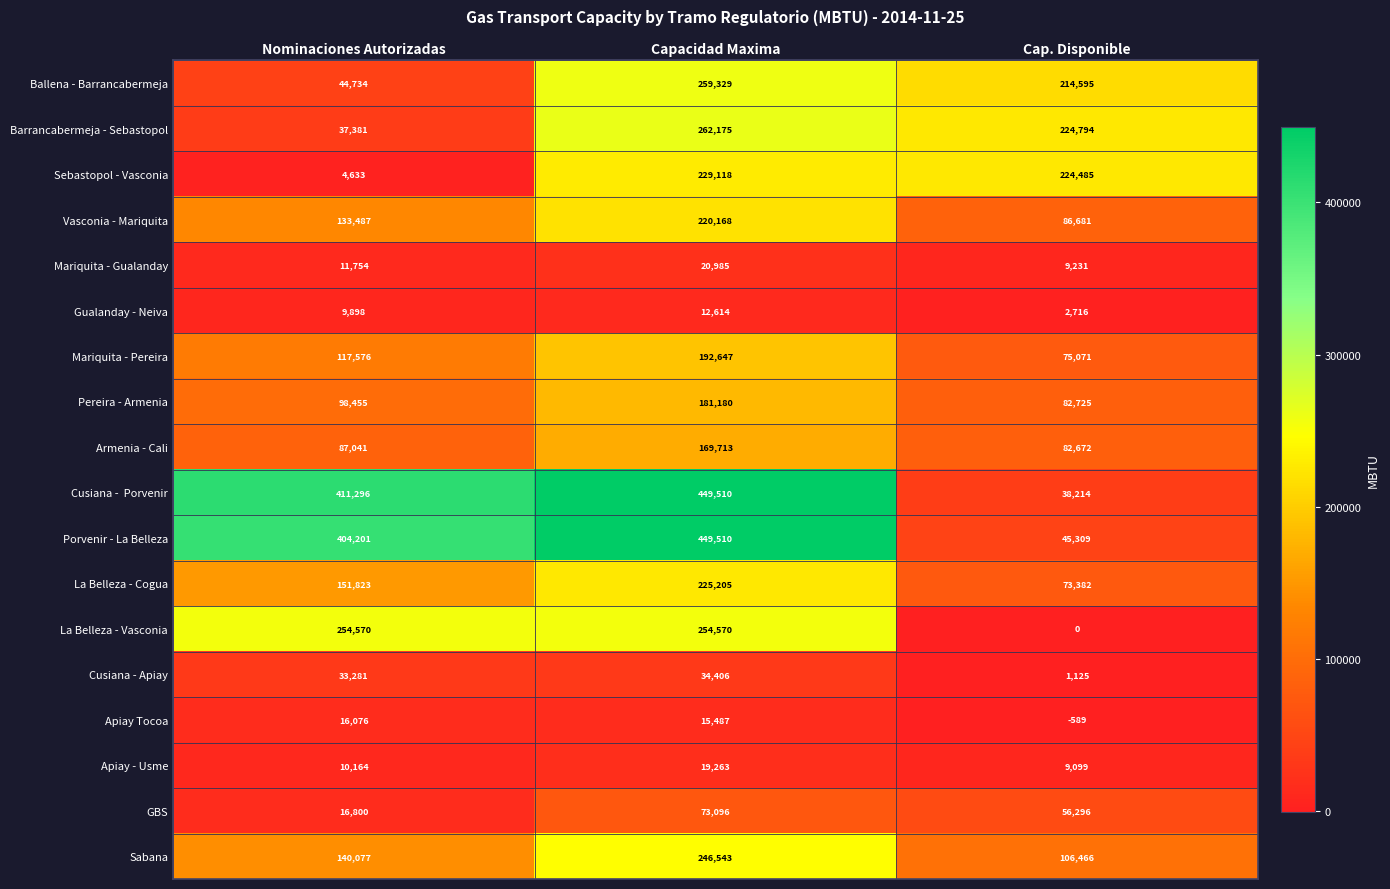

True or false: Sebastopol - Vasconia has a value of 403723 at Capacidad Maxima.

False